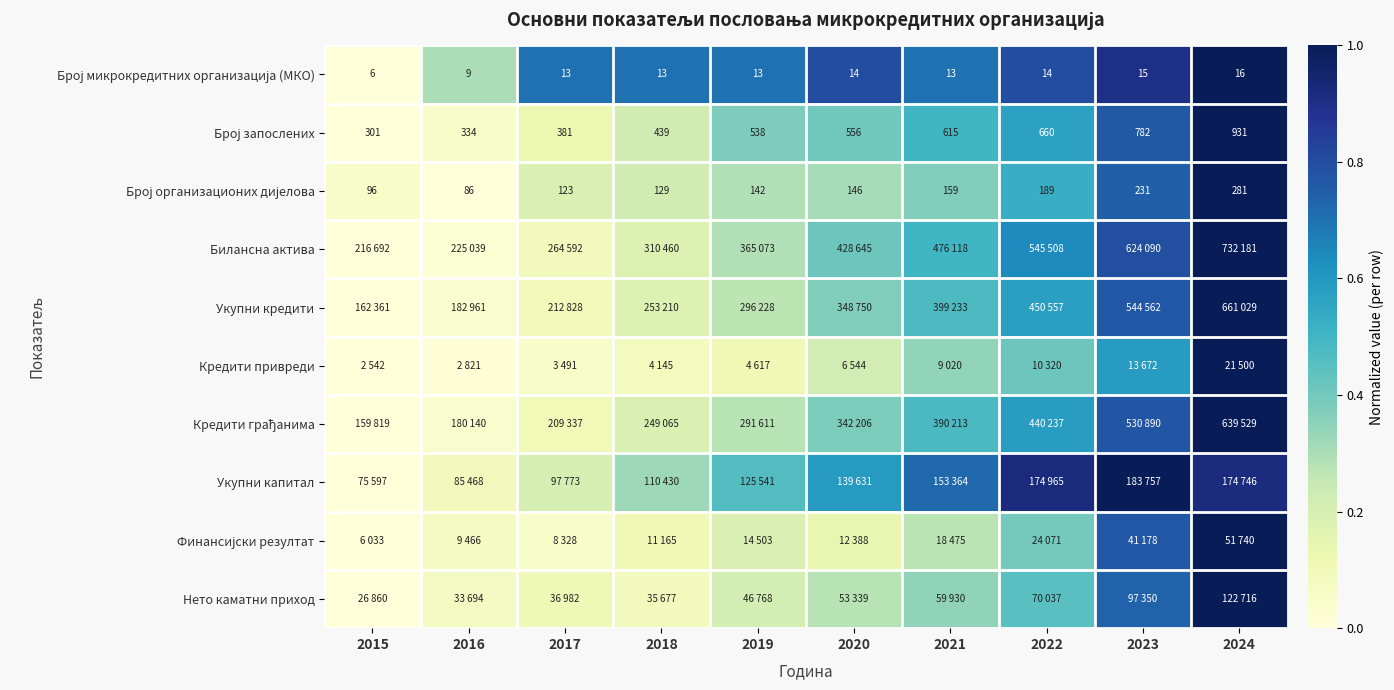

Between 2018 and 2019, which is larger?

2018